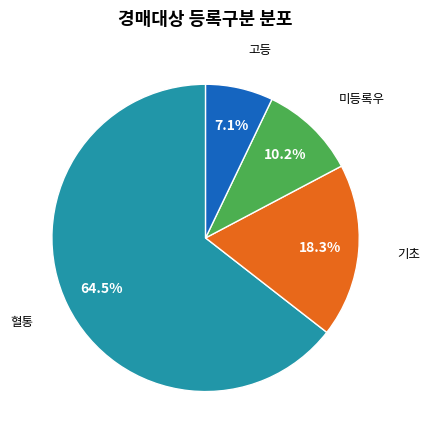

True or false: 기초 accounts for 26% of the total.

False